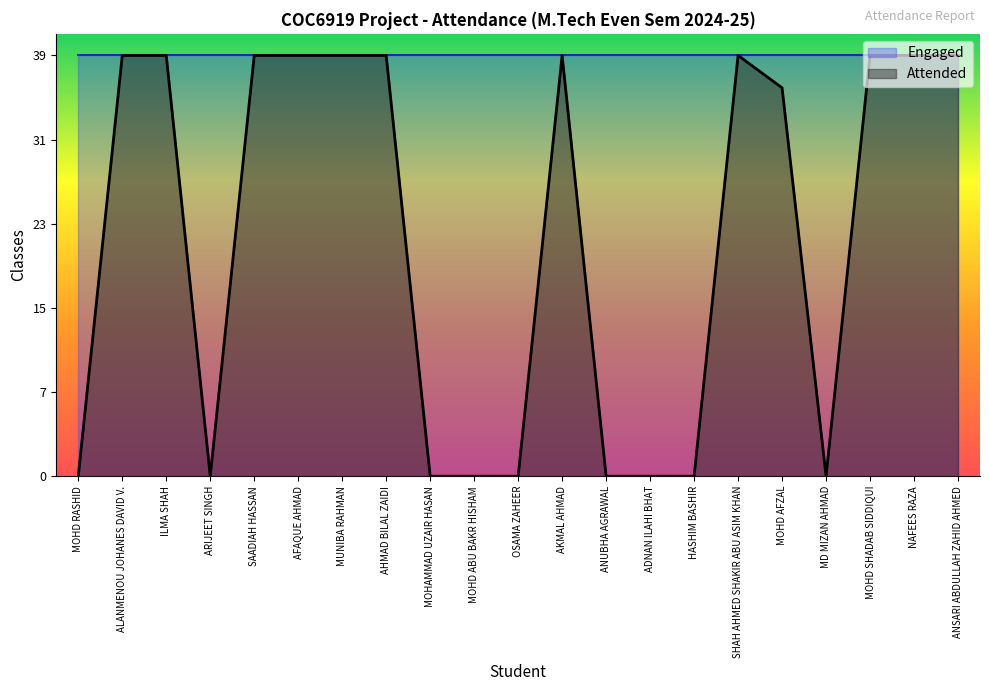

What is the sum of all values?

465